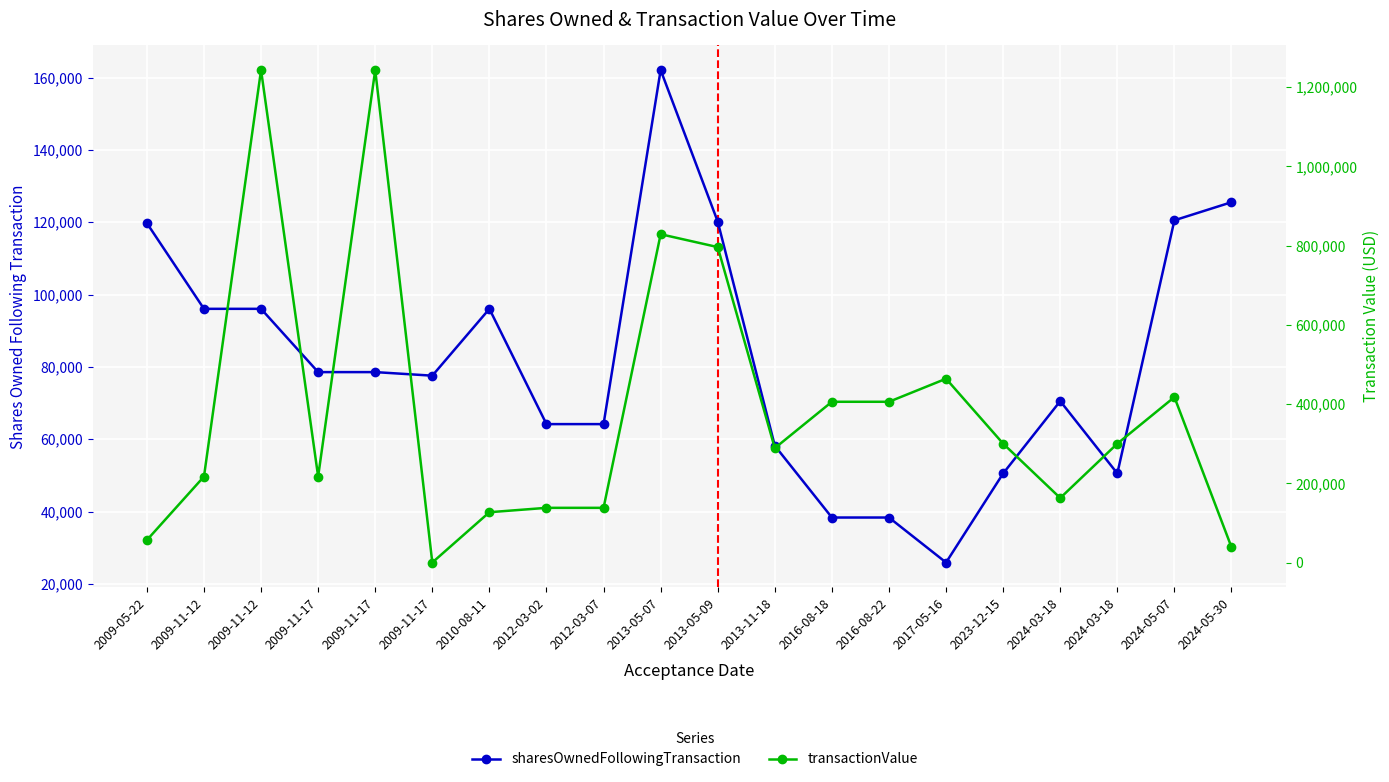

How many times do transactionValue and sharesOwnedFollowingTransaction cross each other?

4